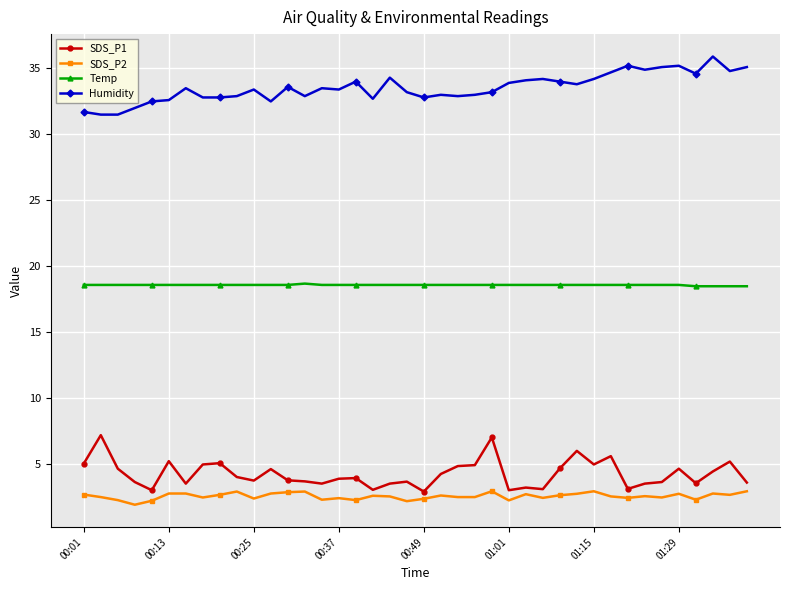

Rank the series by their maximum value, from lowest to highest.

SDS_P2, SDS_P1, Temp, Humidity